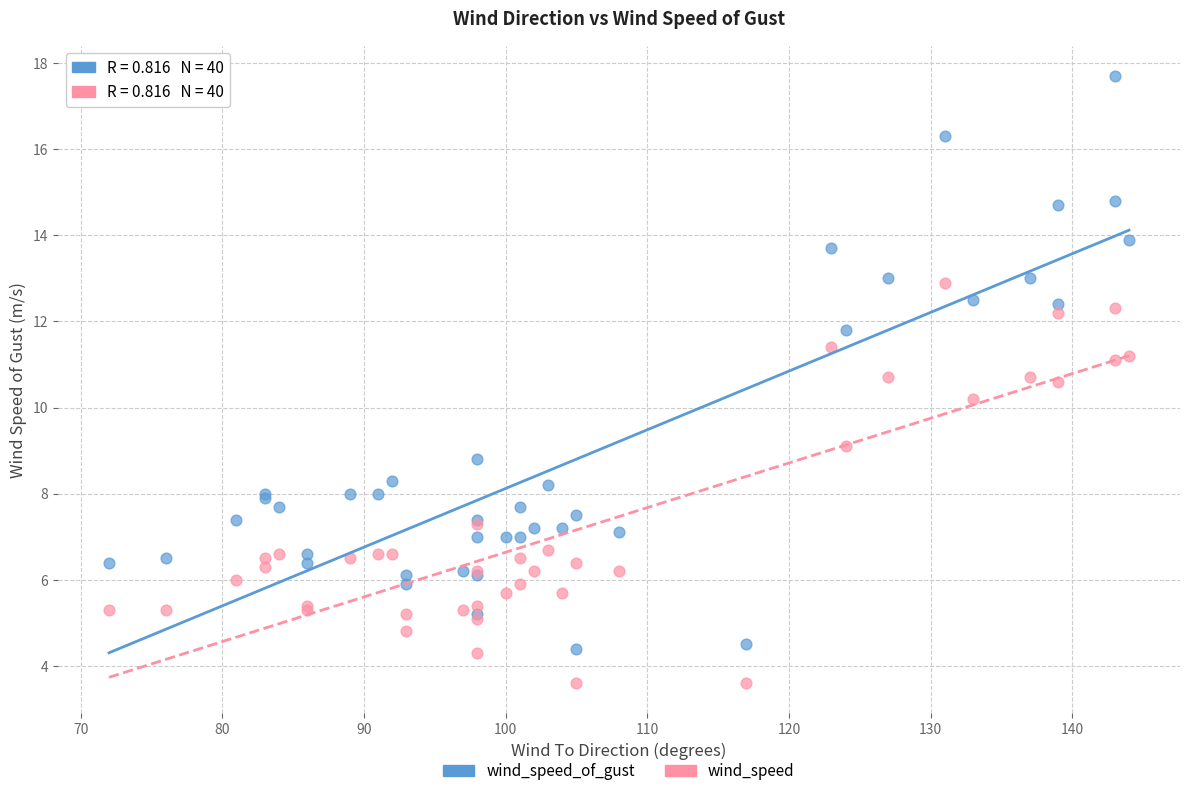

Across all series, what Y value is closest to 10?

10.2